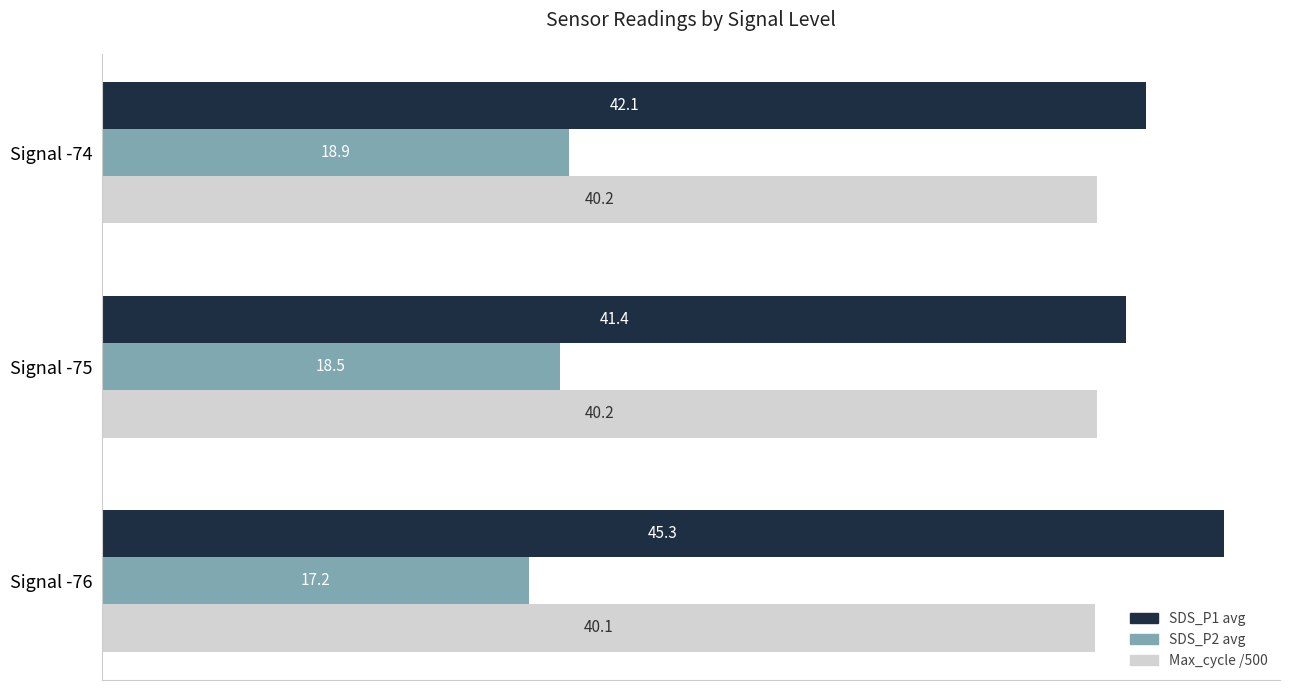

At Signal -74, list the series in order from smallest to largest.

SDS_P2 avg, Max_cycle /500, SDS_P1 avg